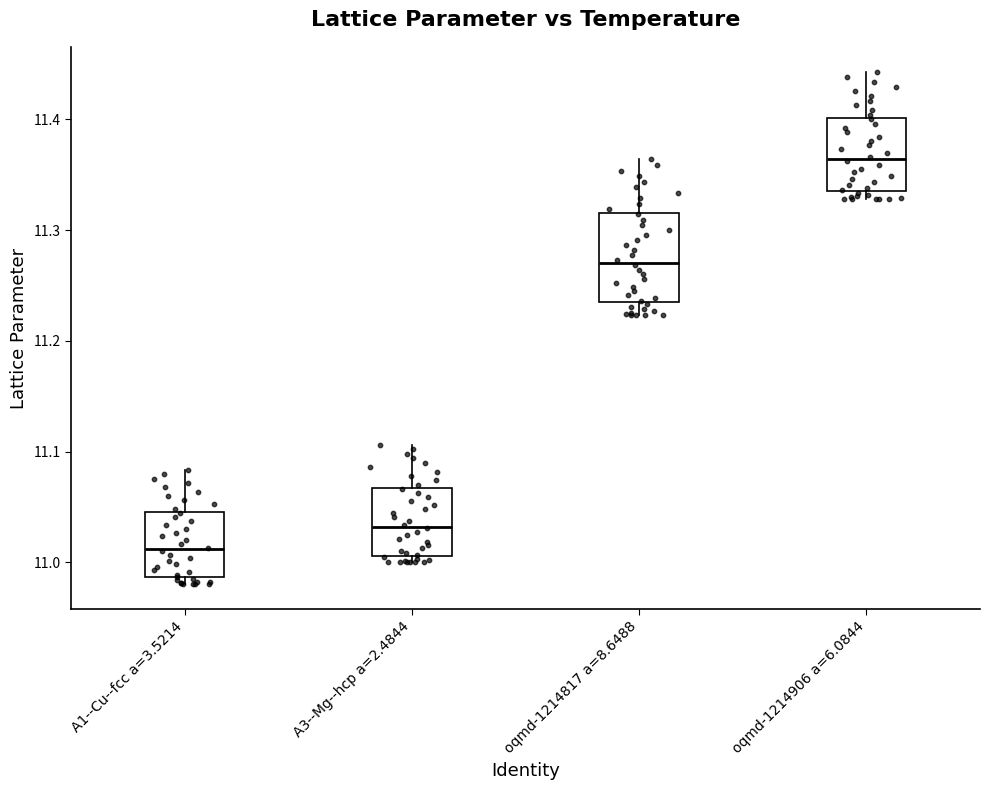

Which box has the lowest median line?

A1--Cu--fcc a=3.5214